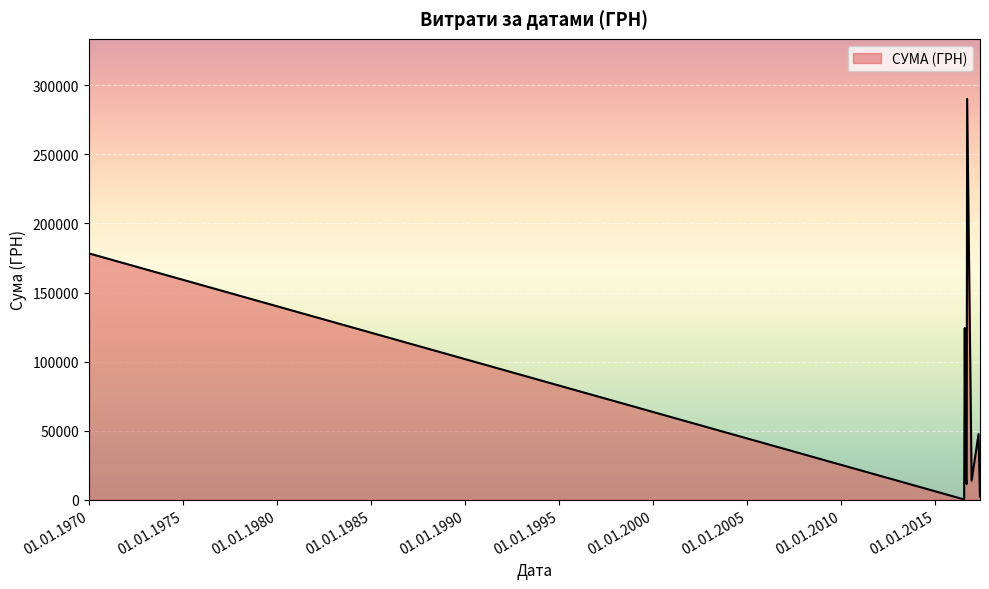

What is the greatest value displayed?

290101.4